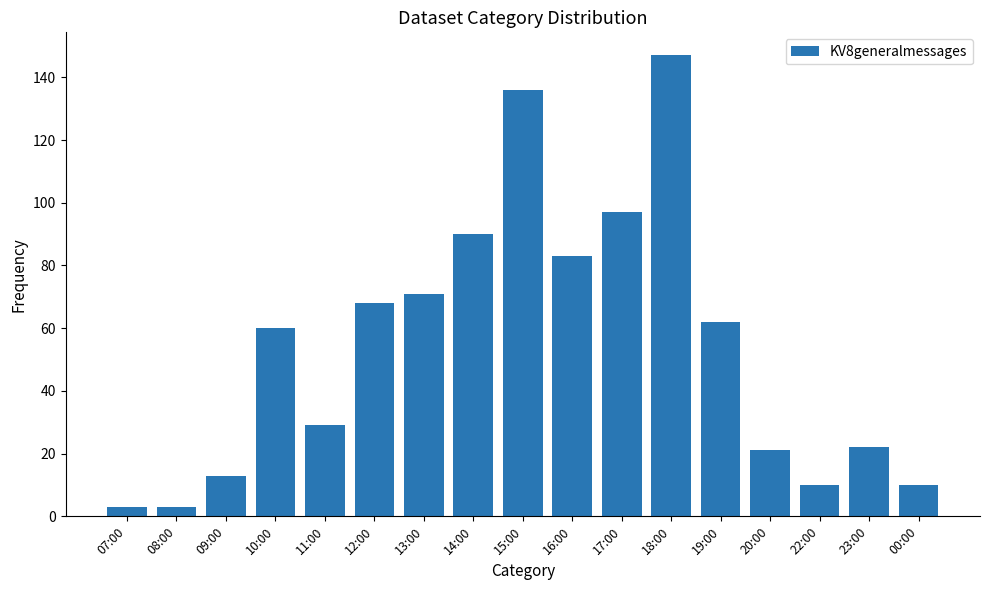

Reading left to right, transcribe all the data shown in this chart.

3	3	13	60	29	68	71	90	136	83	97	147	62	21	10	22	10